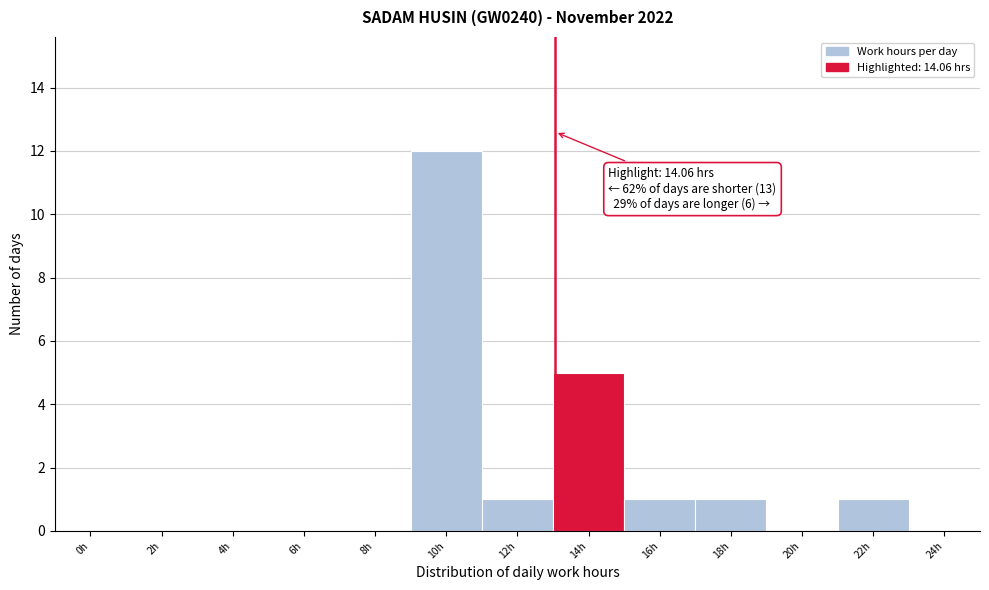

Reading left to right, extract all data points from this chart.

0h=0	2h=0	4h=0	6h=0	8h=0	10h=12	12h=1	14h=5	16h=1	18h=1	20h=0	22h=1	24h=0